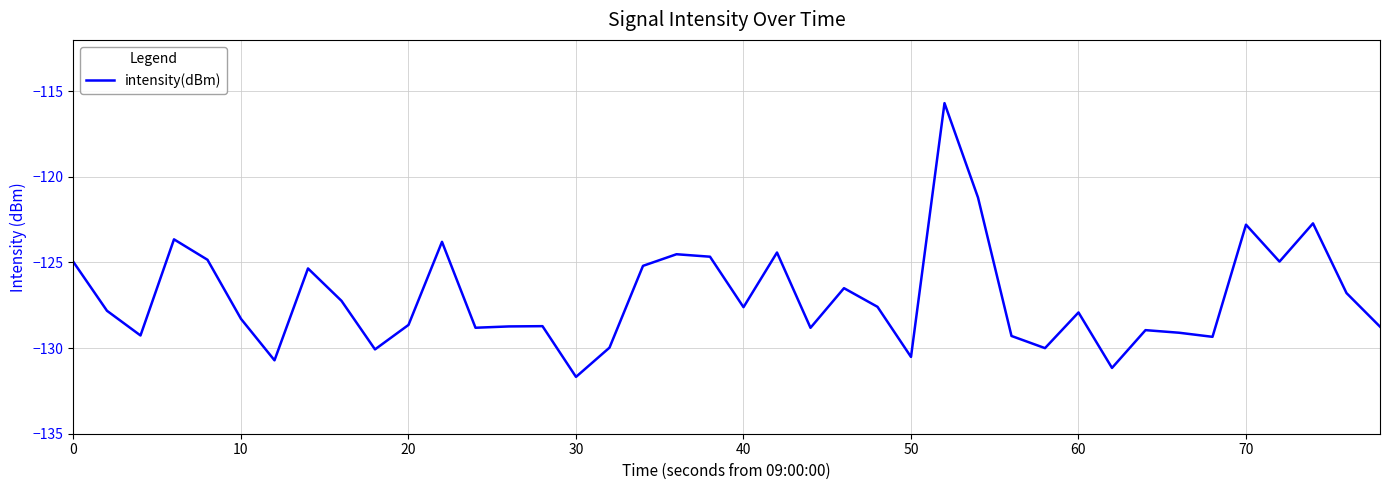

How many lines are shown in the chart?

1